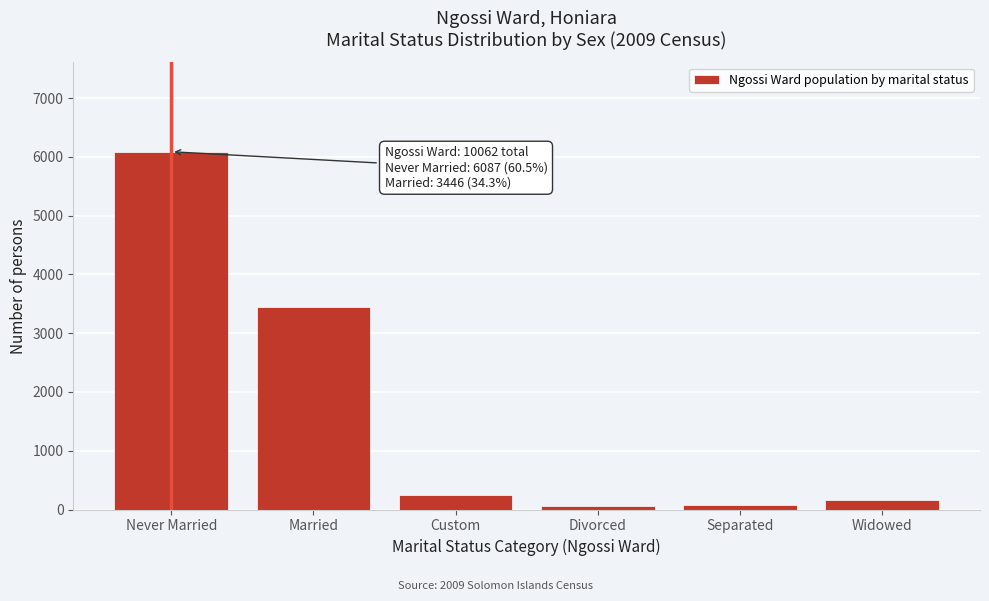

Which has a higher value, Separated or Never Married?

Never Married